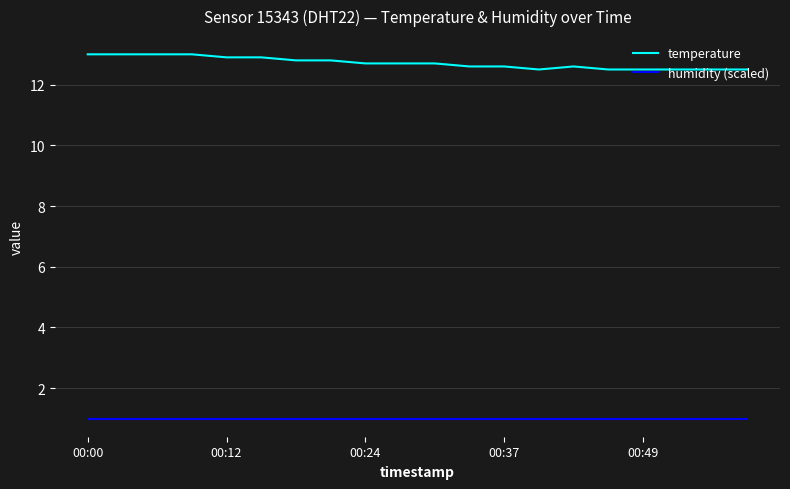

What are all the series names shown in the legend?

temperature, humidity (scaled)